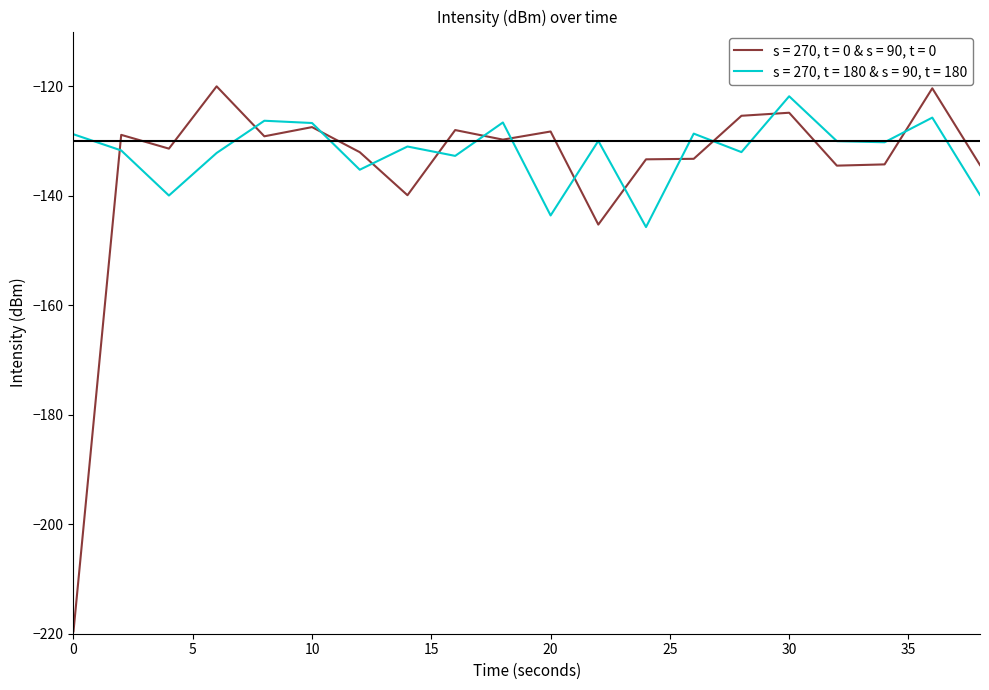

What is the greatest value displayed?

-120.0